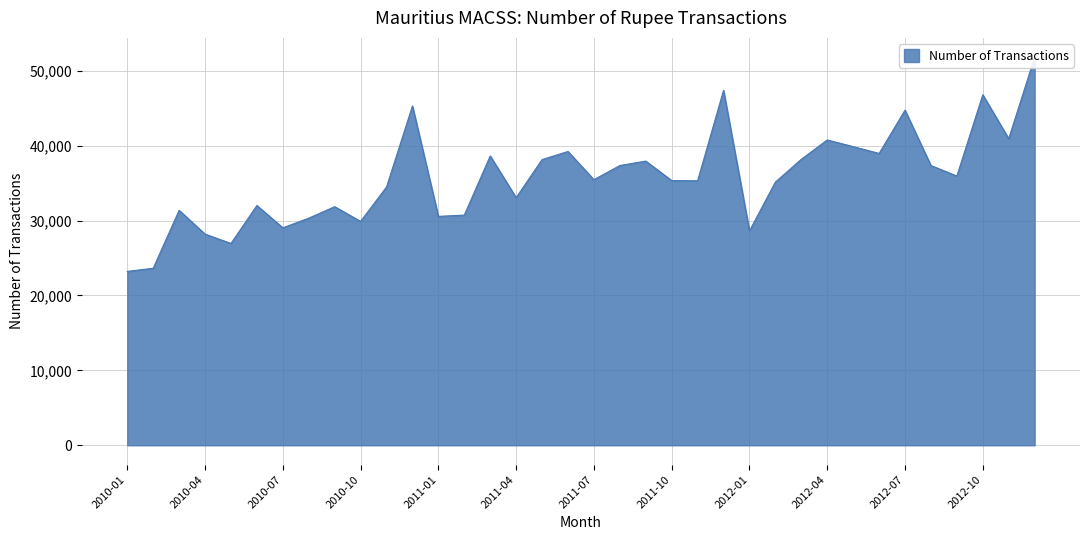

The value at 2012-04 is 24971. True or false?

False